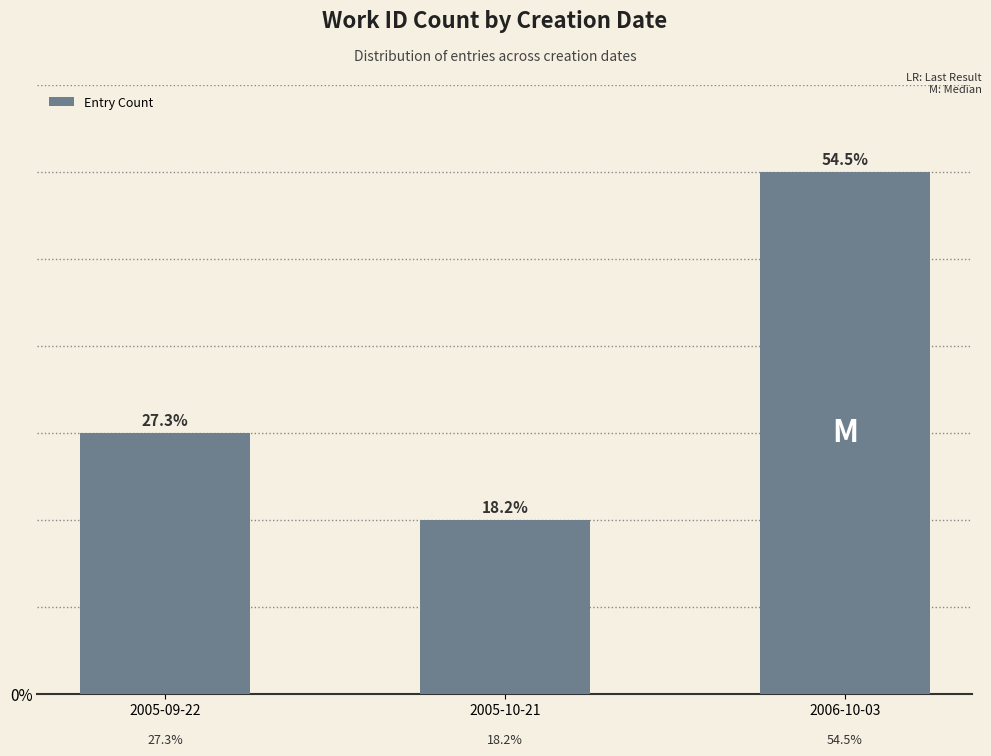

How many bars are there in total?

3